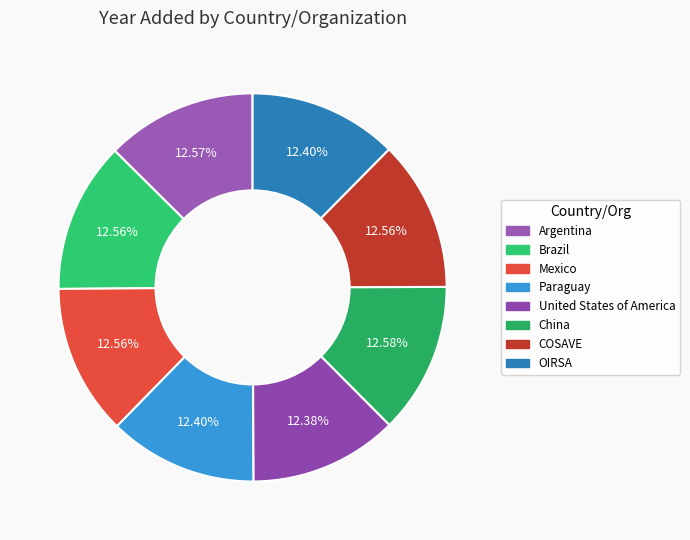

To the nearest percent, what portion does China represent?

13%